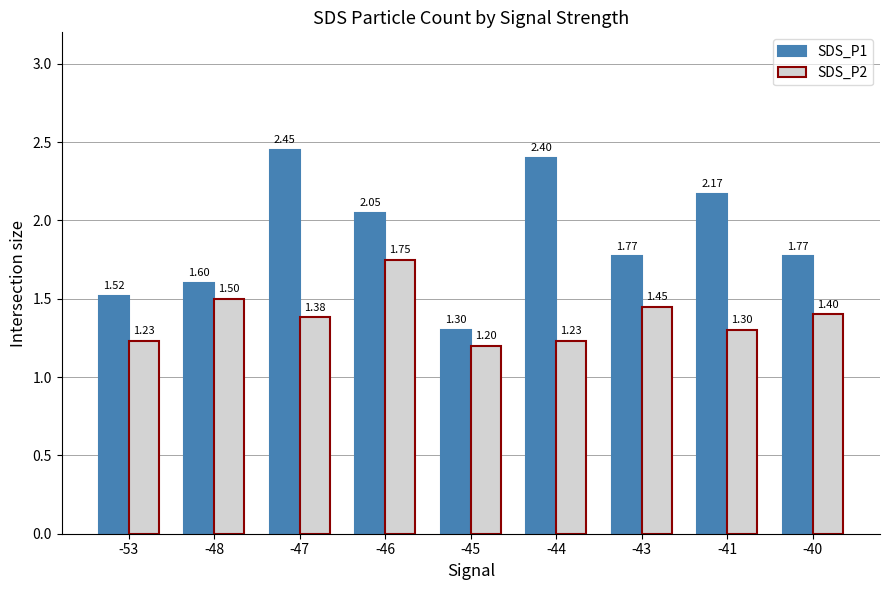

Which series has the largest range (max minus min)?

SDS_P1